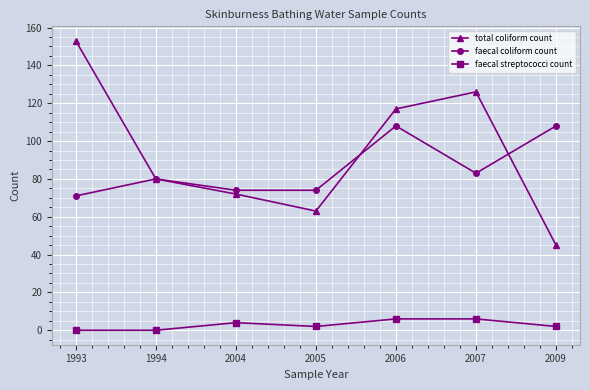

Reading left to right, list all the values displayed in this chart.

total coliform count: 1993=153	1994=80	2004=72	2005=63	2006=117	2007=126	2009=45
faecal coliform count: 1993=71	1994=80	2004=74	2005=74	2006=108	2007=83	2009=108
faecal streptococci count: 1993=0	1994=0	2004=4	2005=2	2006=6	2007=6	2009=2